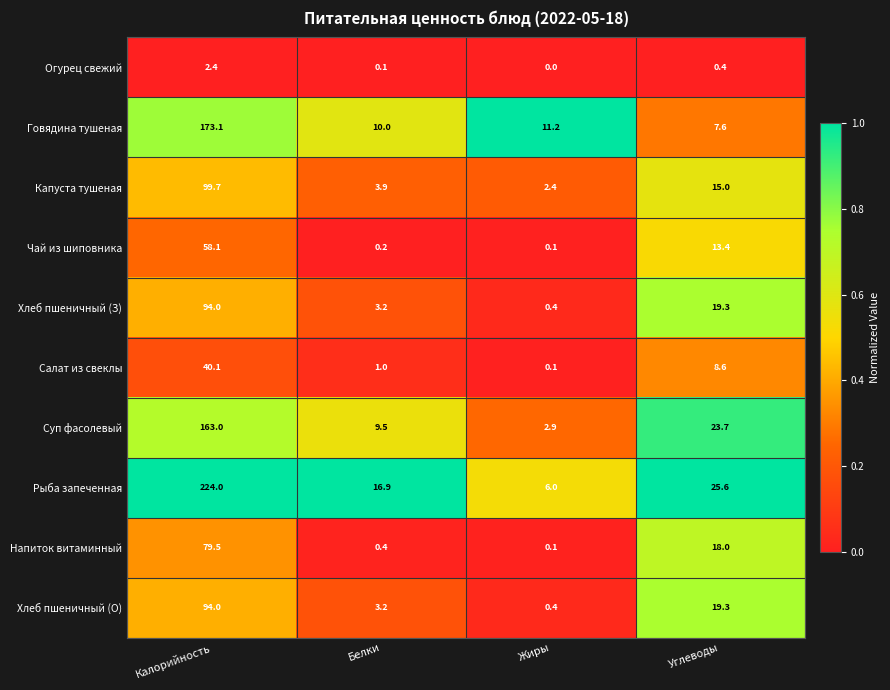

Which series has the widest spread of values?

Рыба запеченная